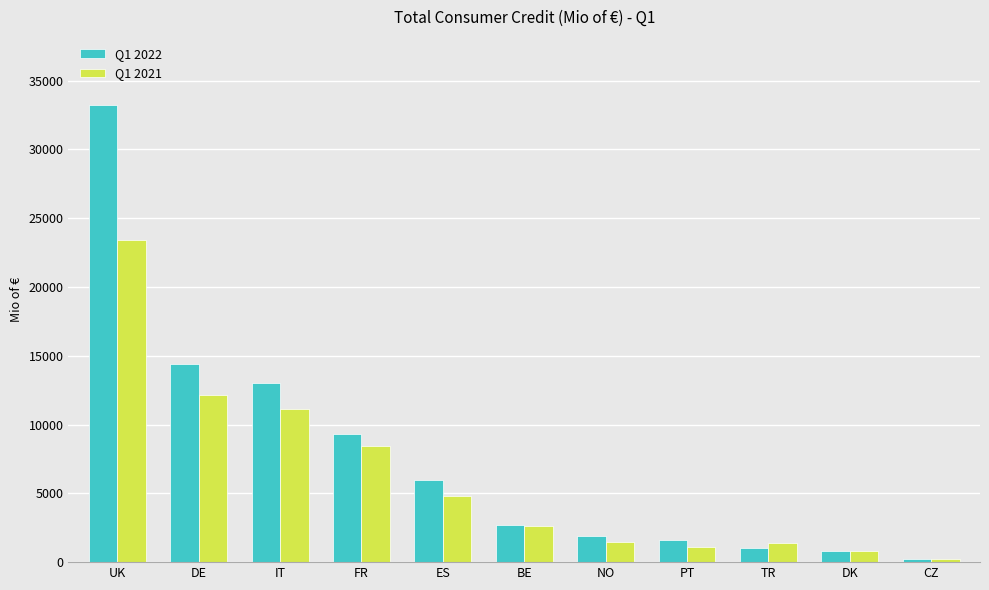

What is the sum of all Q1 2022 values?

84275.0